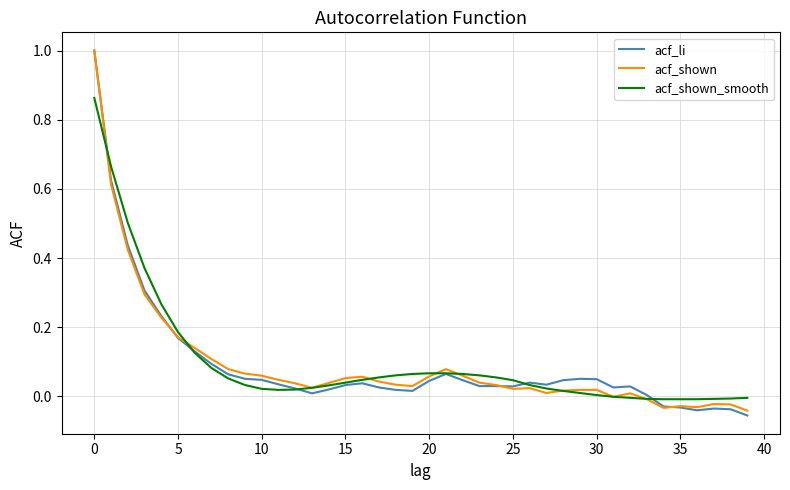

What is the highest value of the acf_li series?

1.0